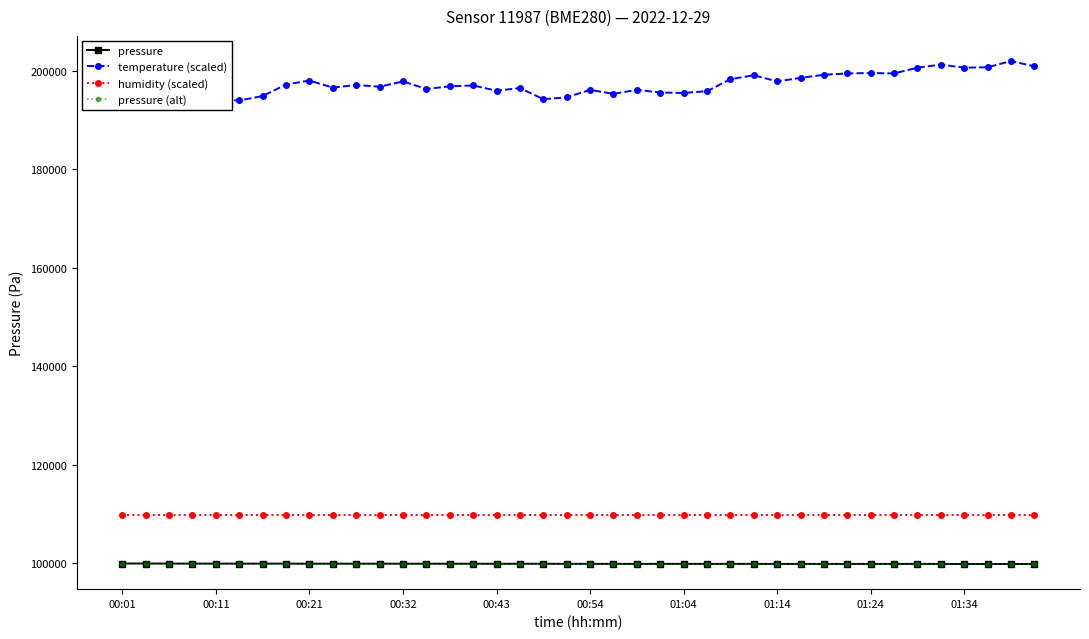

How many data points in pressure are less than 99857?

20